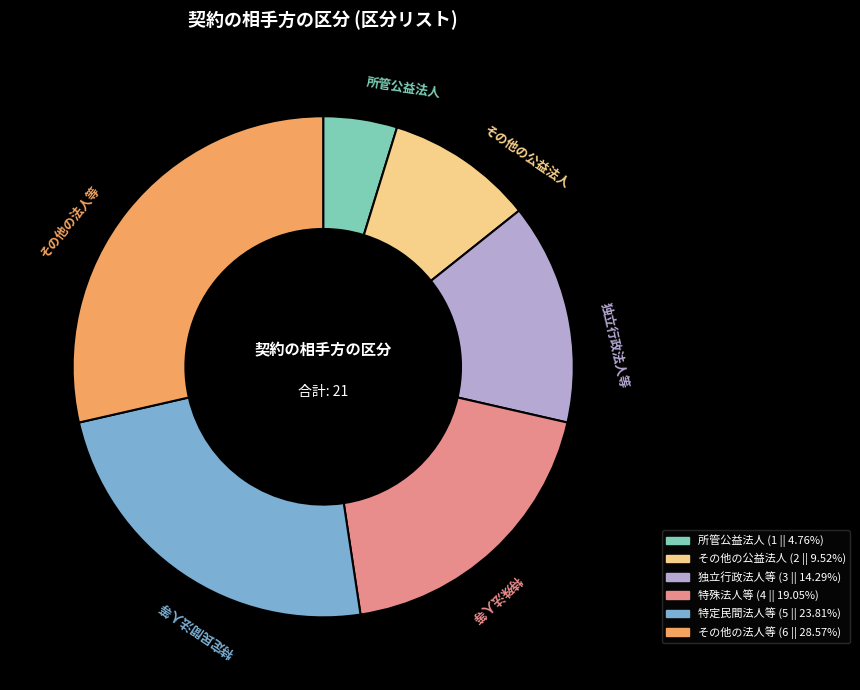

Between 特定民間法人等 and その他の公益法人, which is larger?

特定民間法人等